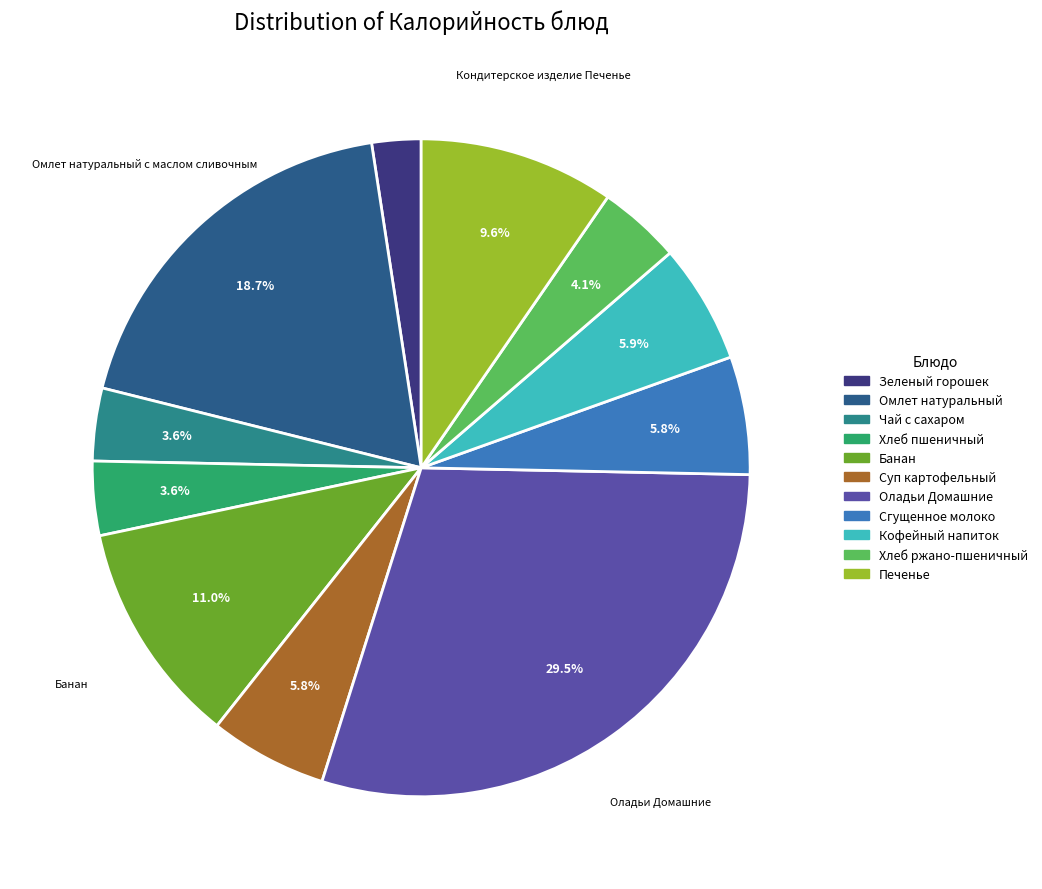

Does any single category account for the majority?

No